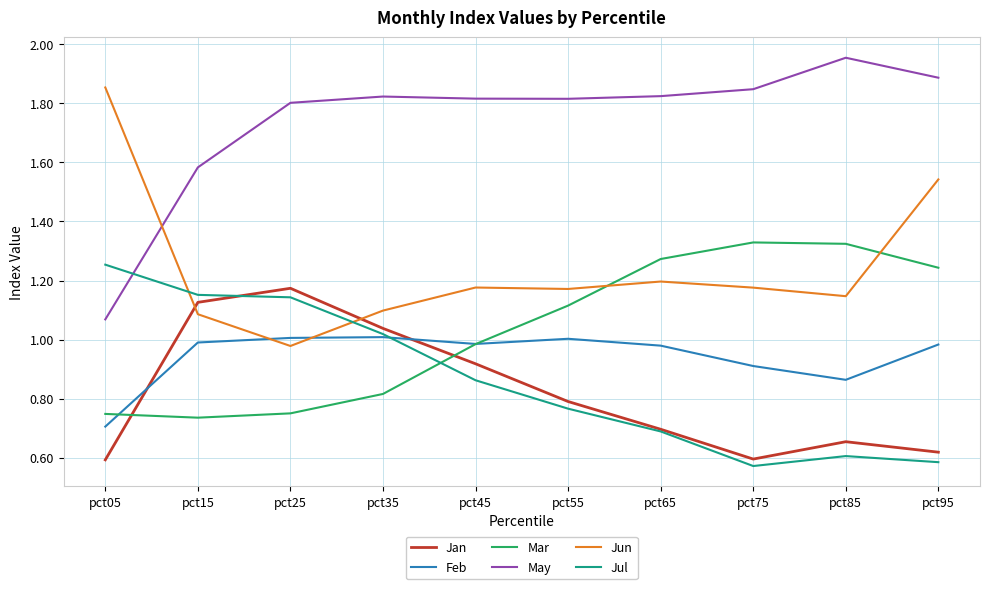

True or false: Jul and Jan intersect in this chart.

True